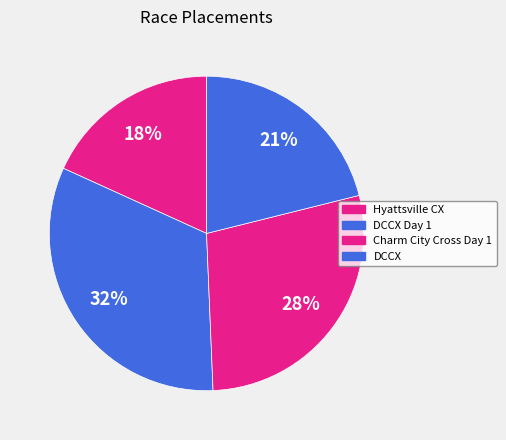

Which category has the biggest portion of the pie?

DCCX Day 1